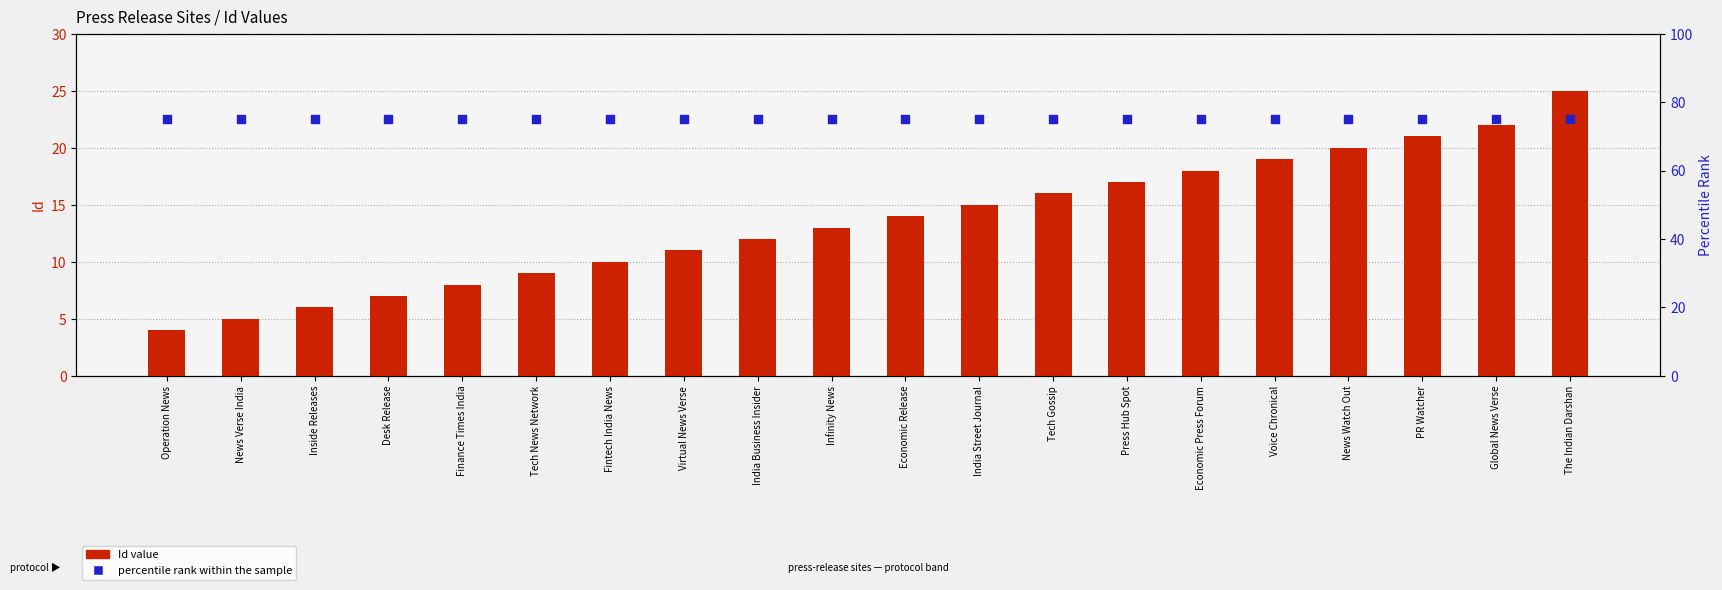

Which series has the widest spread of Y values?

Id value